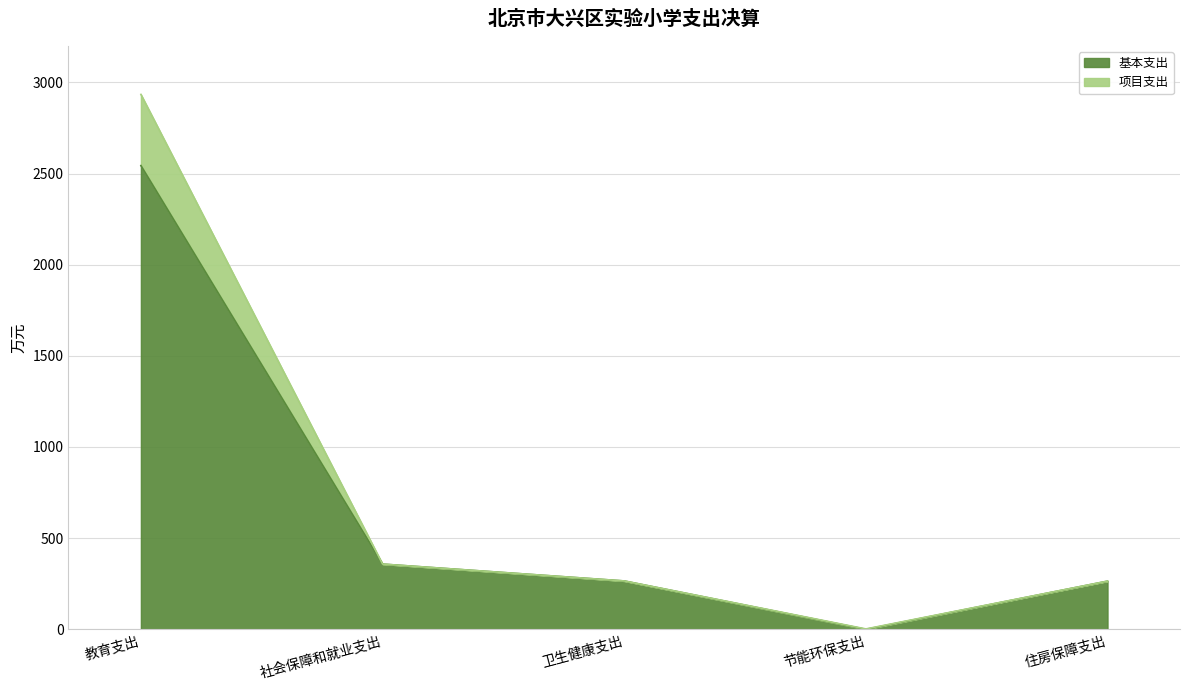

List the series in order of their overall mean, lowest first.

基本支出, 项目支出